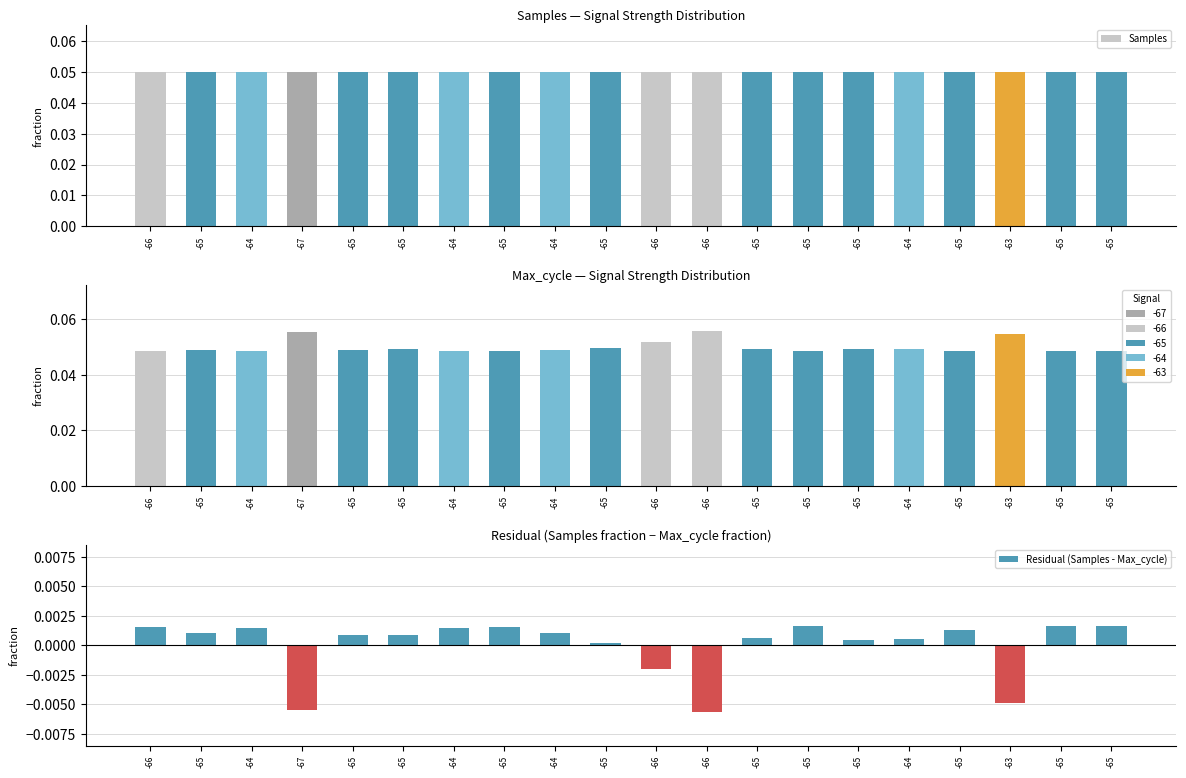

What is the label of the 18th bar from the left?

-63